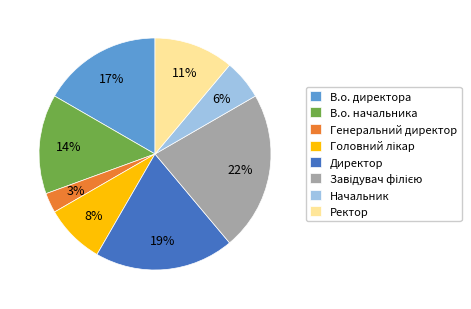

Is the sum of В.о. начальника and Начальник greater than half?

No